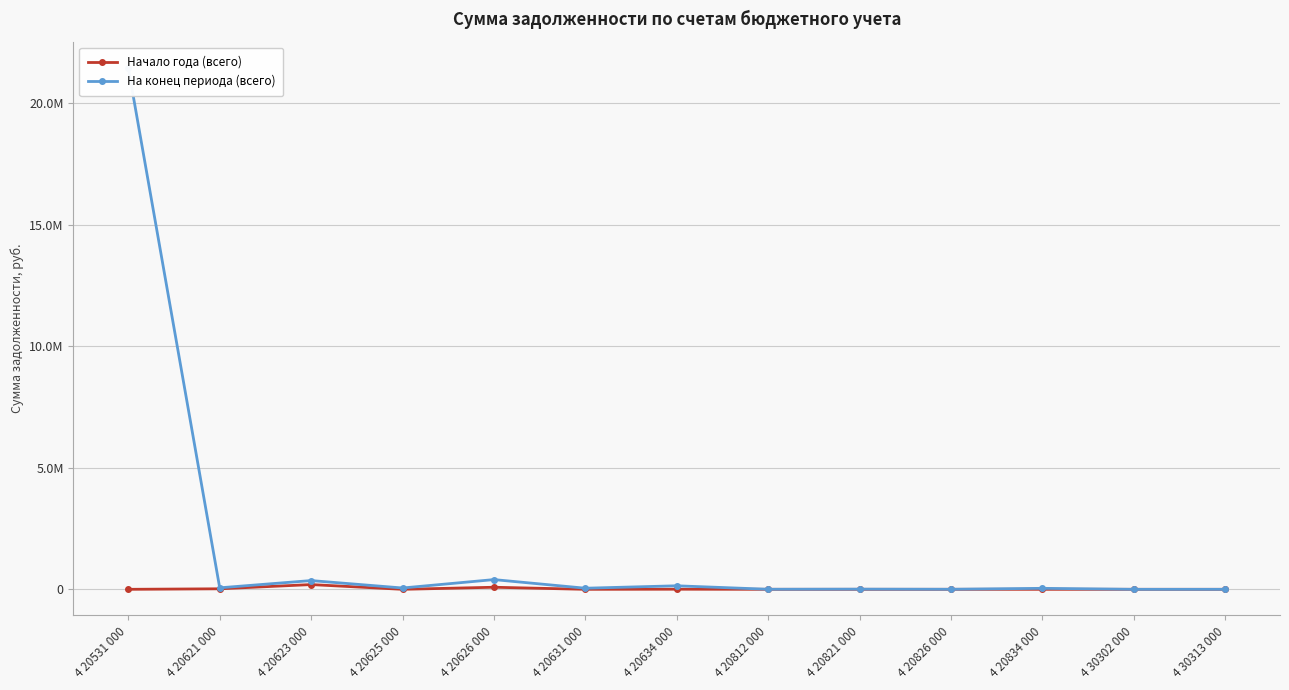

Which has a higher value, 4 20621 000 or 4 20634 000?

4 20621 000